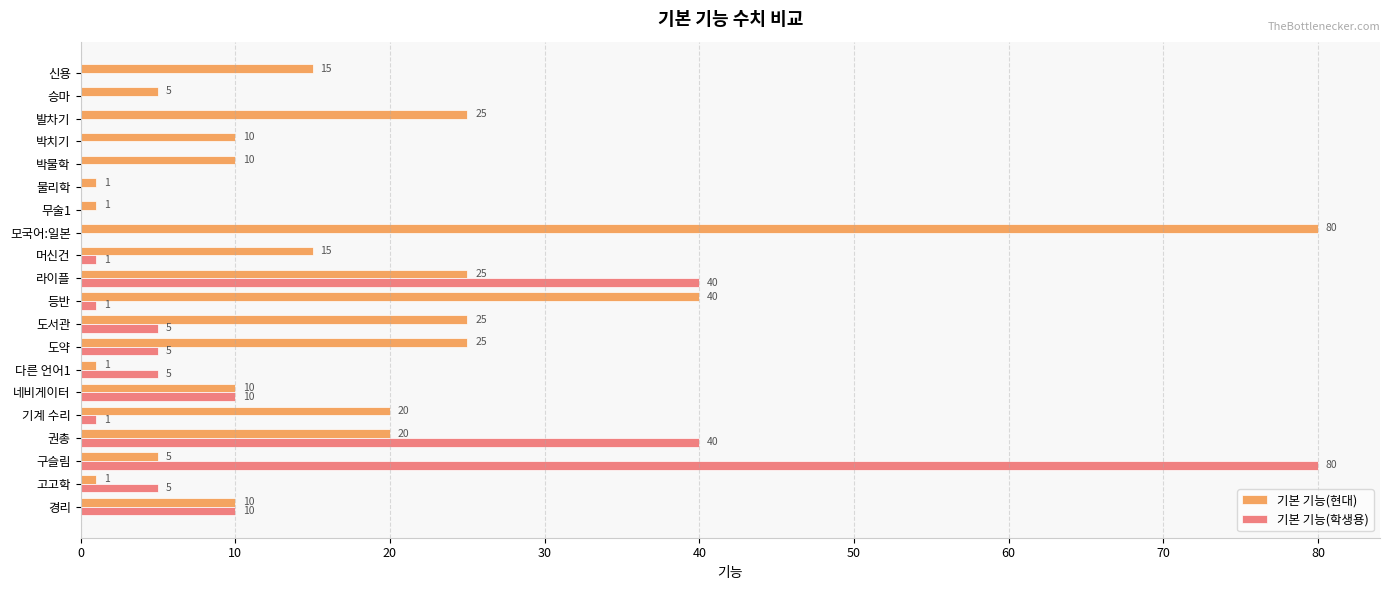

What is the sum of all 기본 기능(현대) values?

344